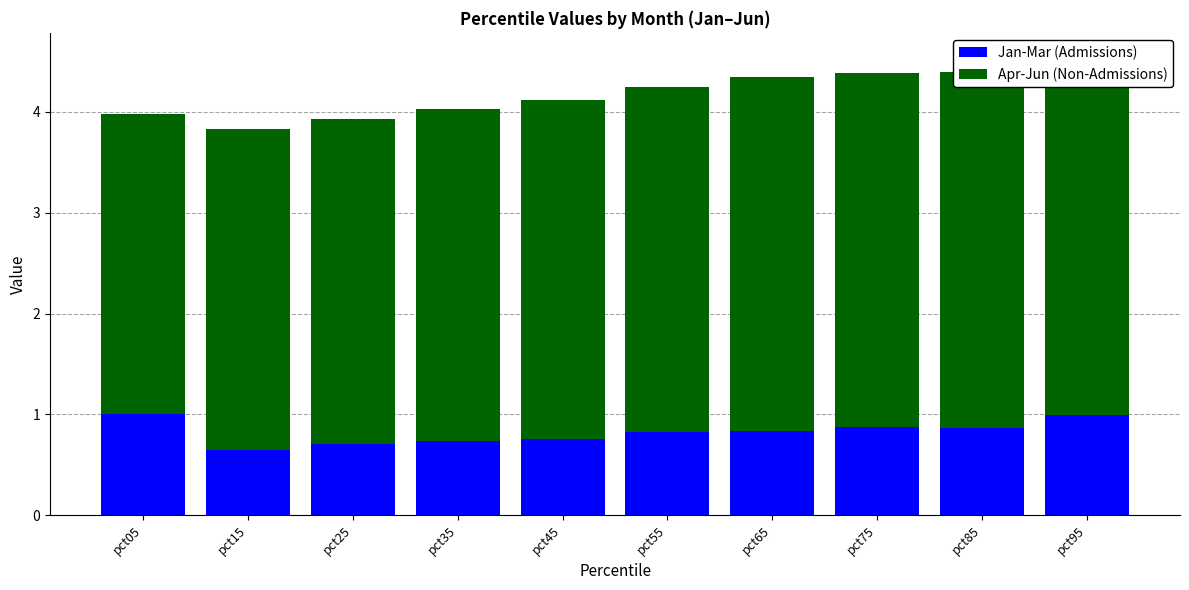

Which series has the largest total across all categories?

Apr-Jun (Non-Admissions)